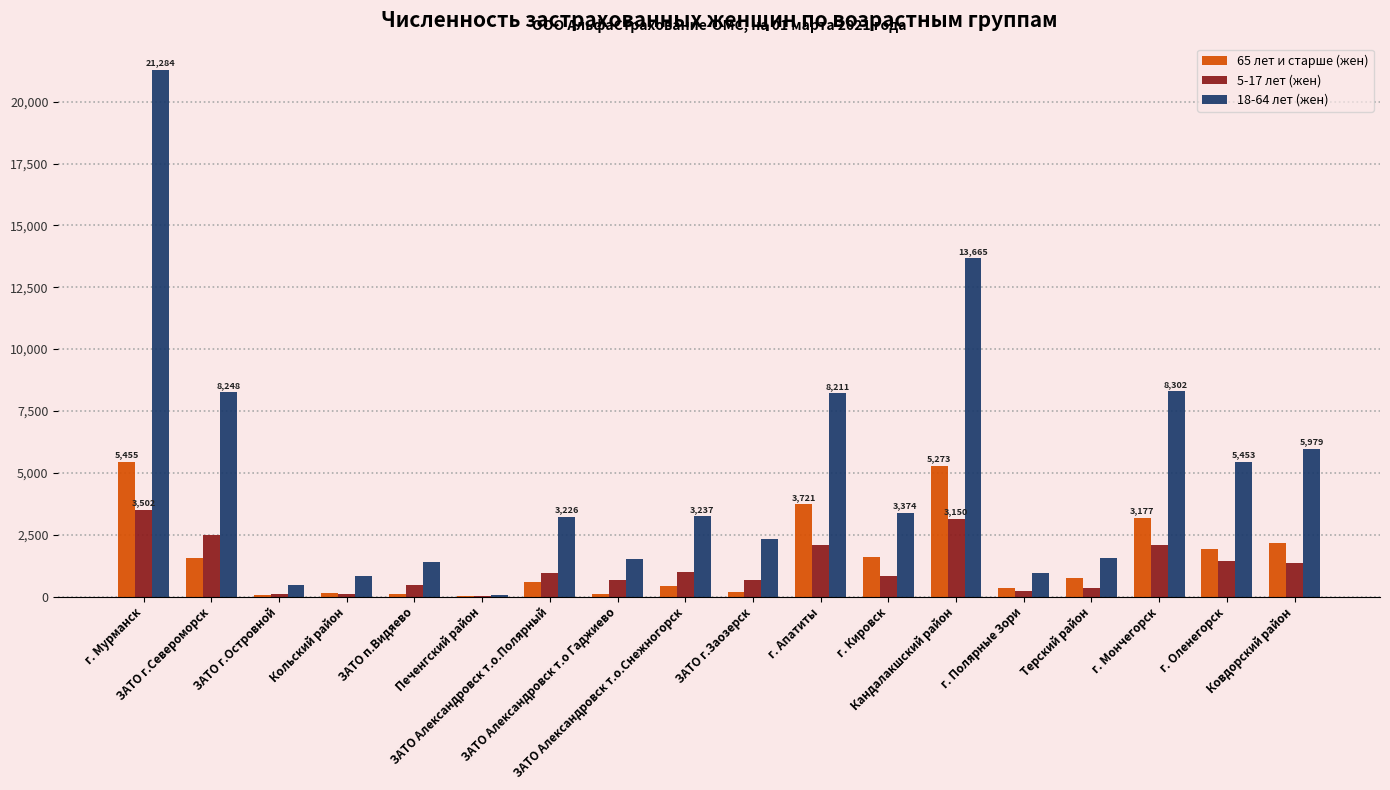

At how many categories does at least one series exceed 8352?

2